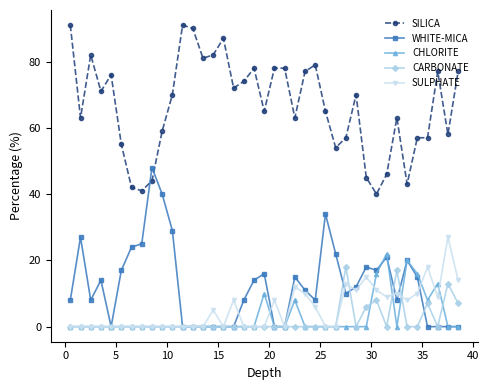

Which series has the largest total across all categories?

SILICA